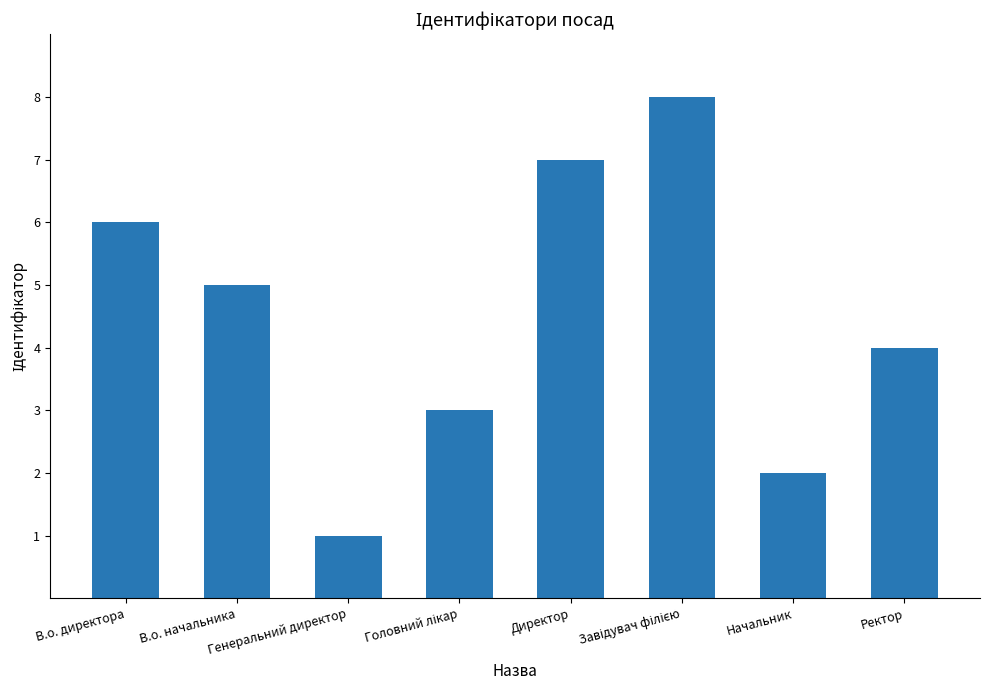

What is the greatest value displayed?

8